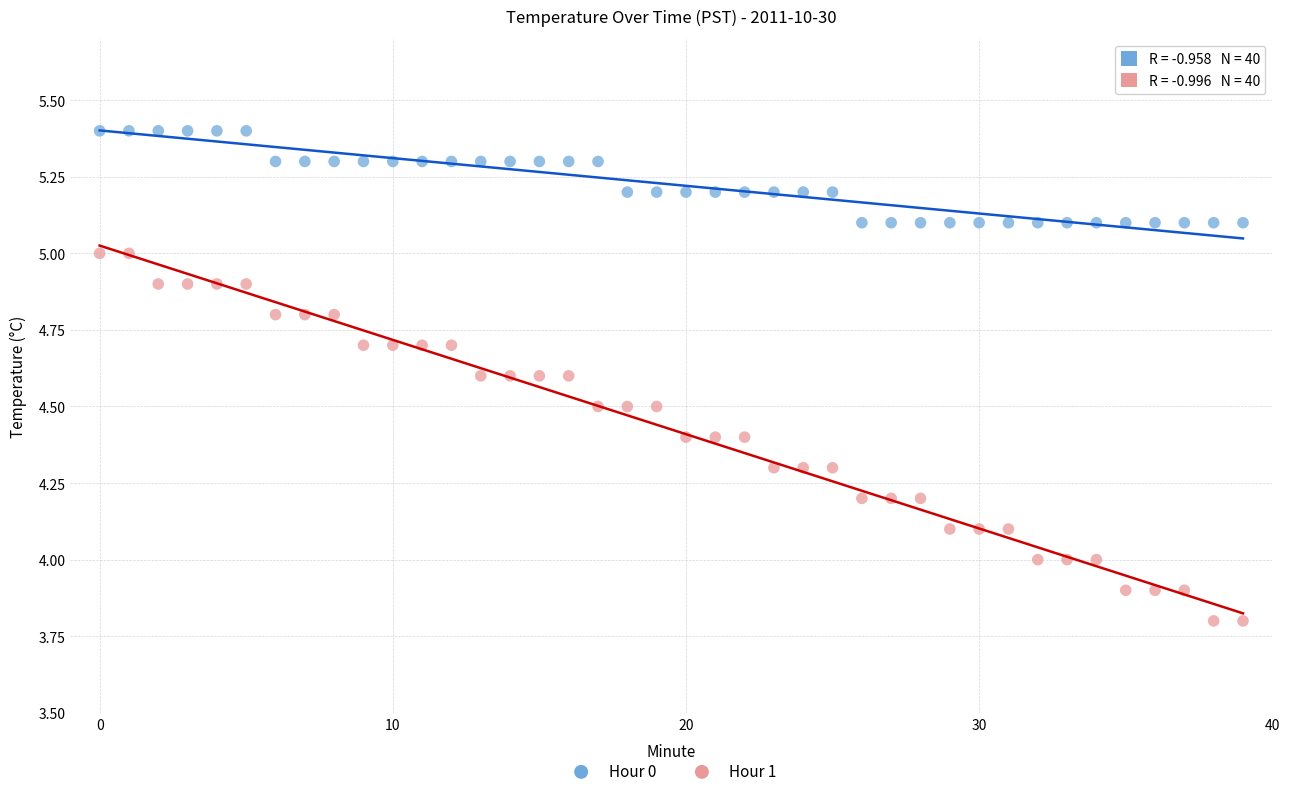

What are all the series names shown in the legend?

Hour 0, Hour 1